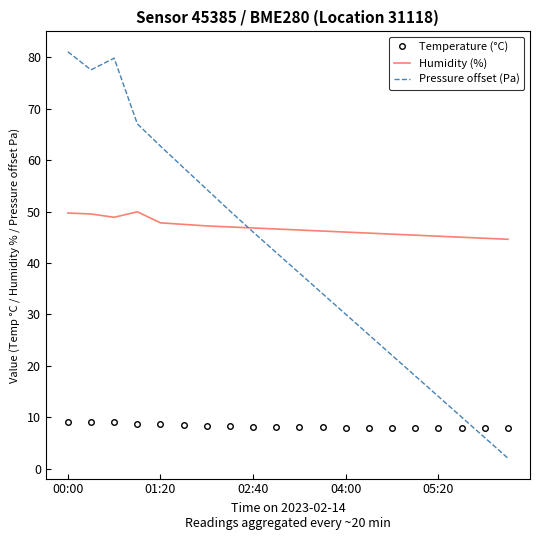

What is the sum of all Pressure offset (Pa) values?

819.2